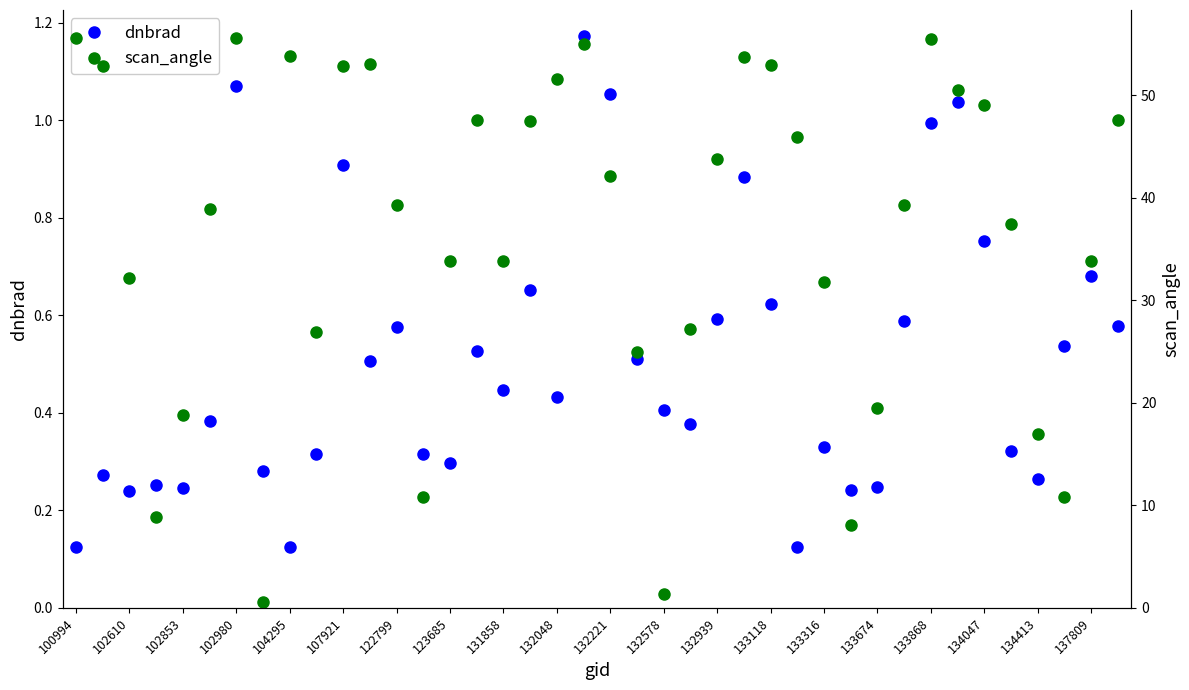

The dnbrad series shows 1.5 at 107921. True or false?

False